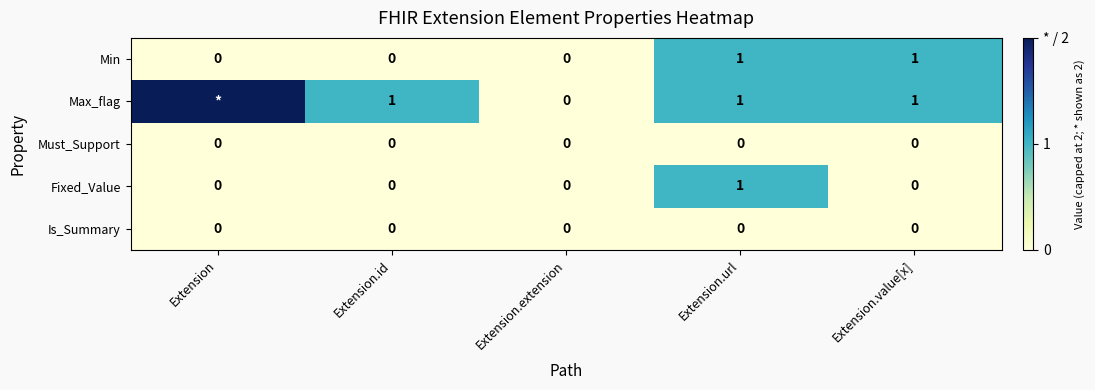

What is the total value across all series at Extension.url?

3